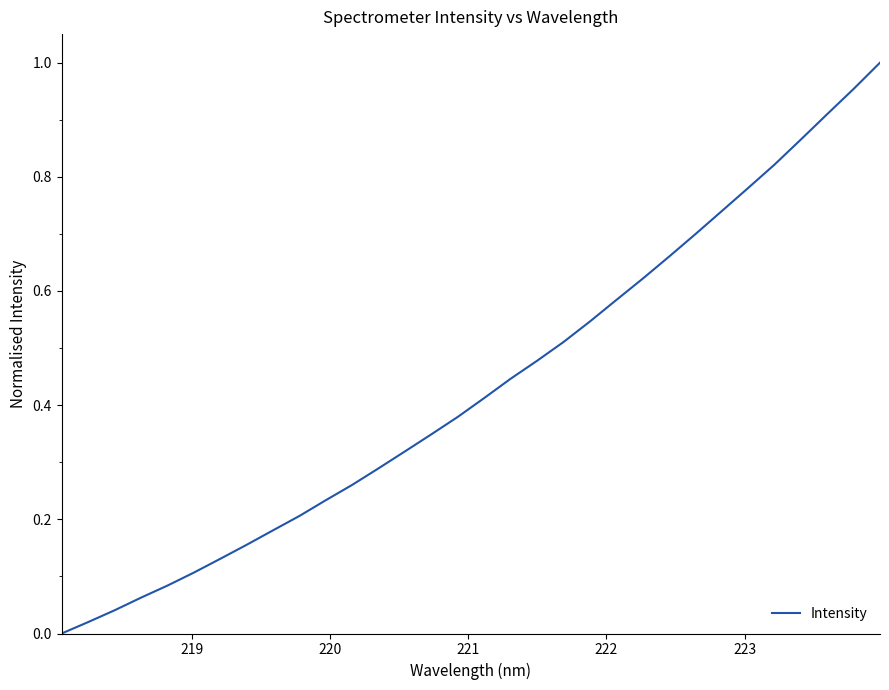

Is this an area chart (filled region under the line)?

No